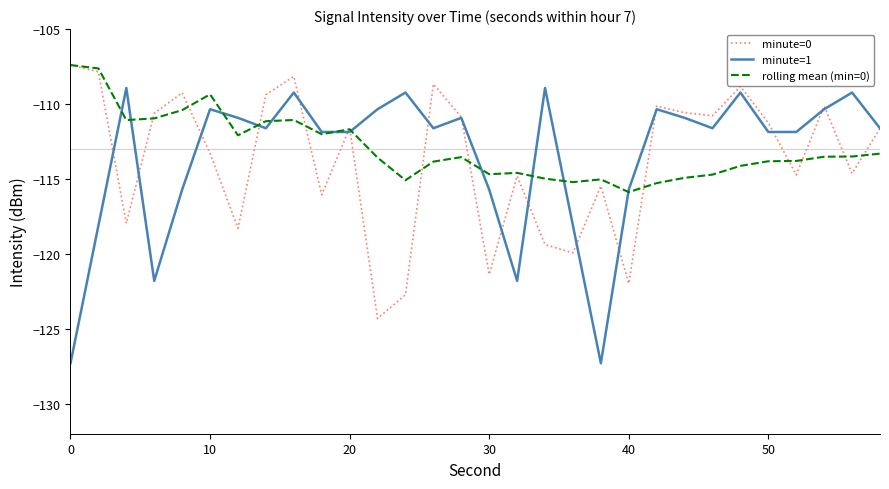

Which series has the widest spread of values?

minute=1